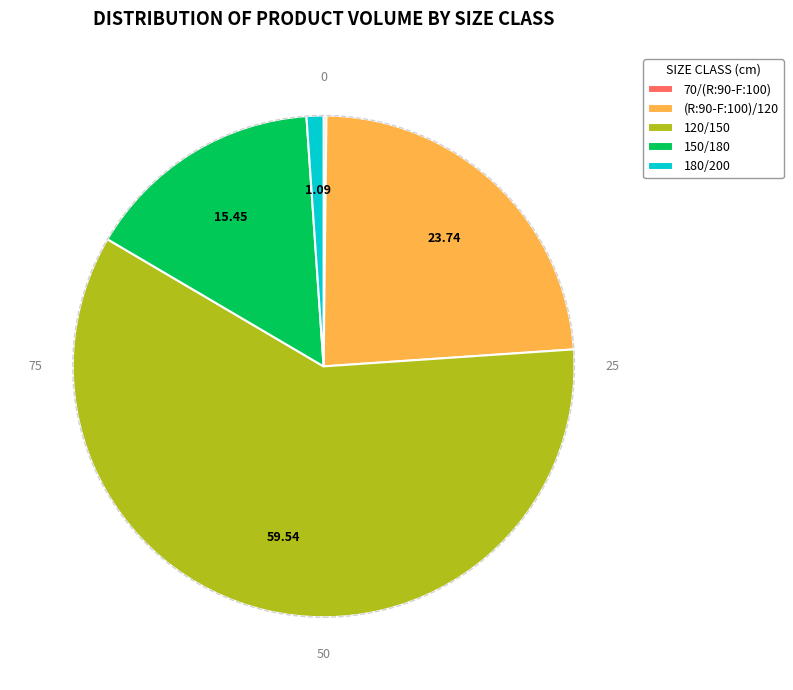

Which category accounts for the majority?

120/150